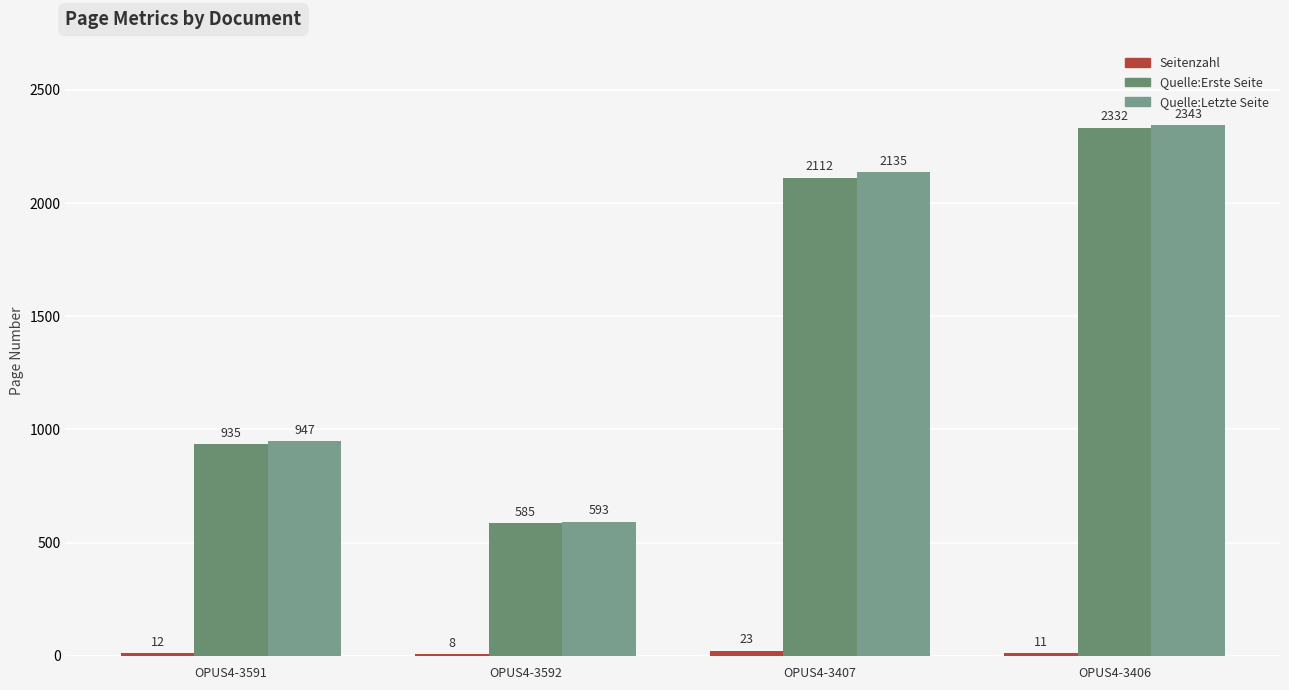

What value does the Quelle:Letzte Seite series have at OPUS4-3592?

593